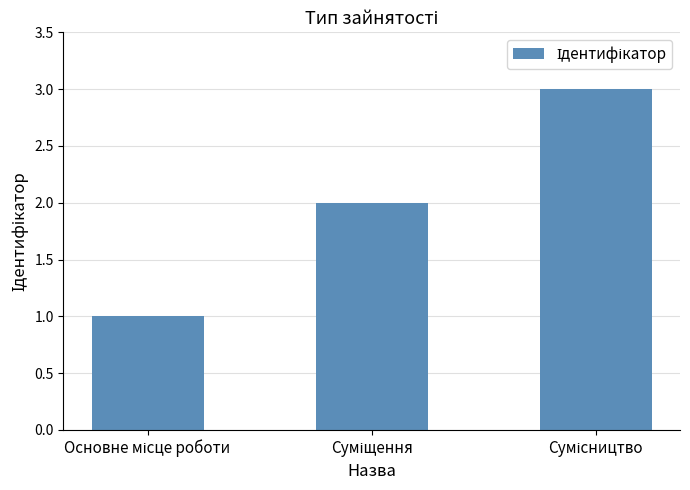

What is the greatest value displayed?

3